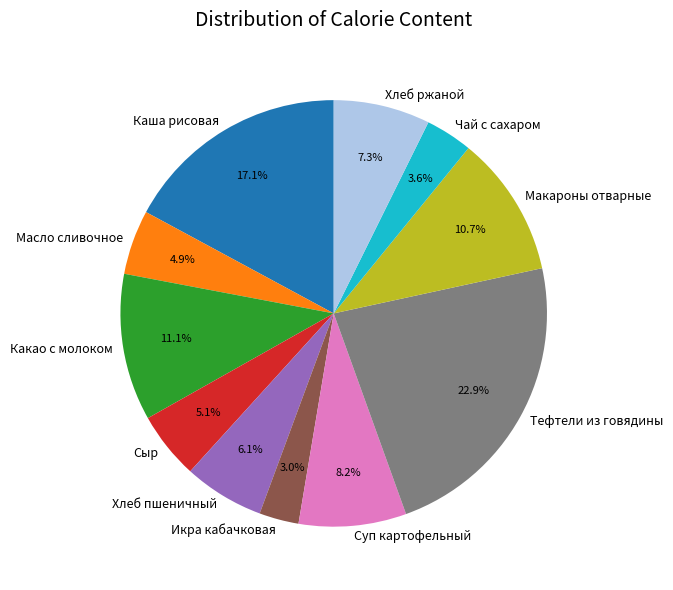

Which slice is the smallest?

Икра кабачковая